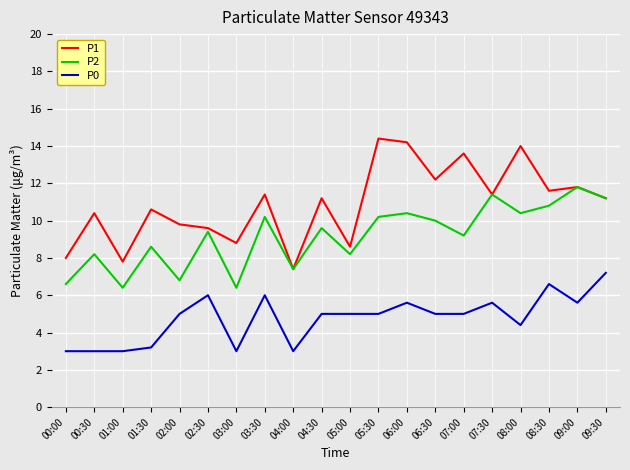

True or false: P1 and P0 intersect in this chart.

False